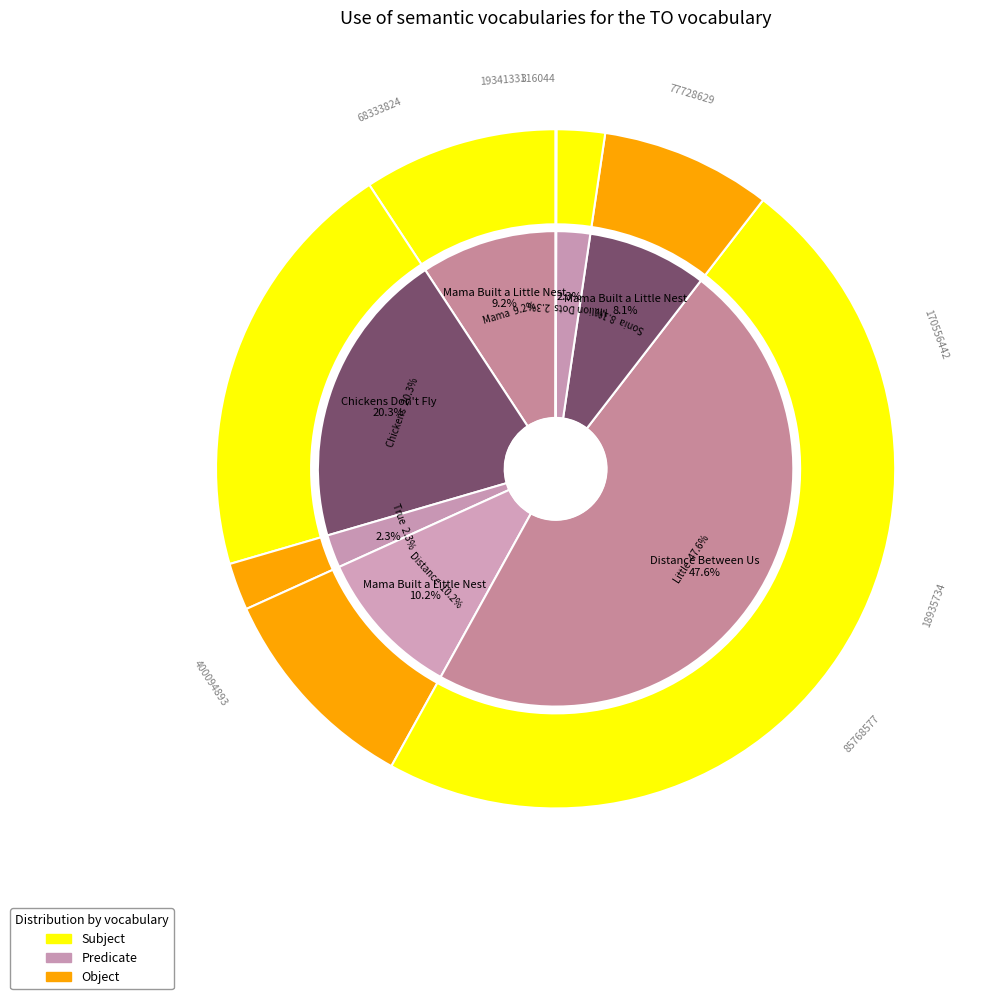

What is the largest slice in the pie chart?

Little Book of Sloth